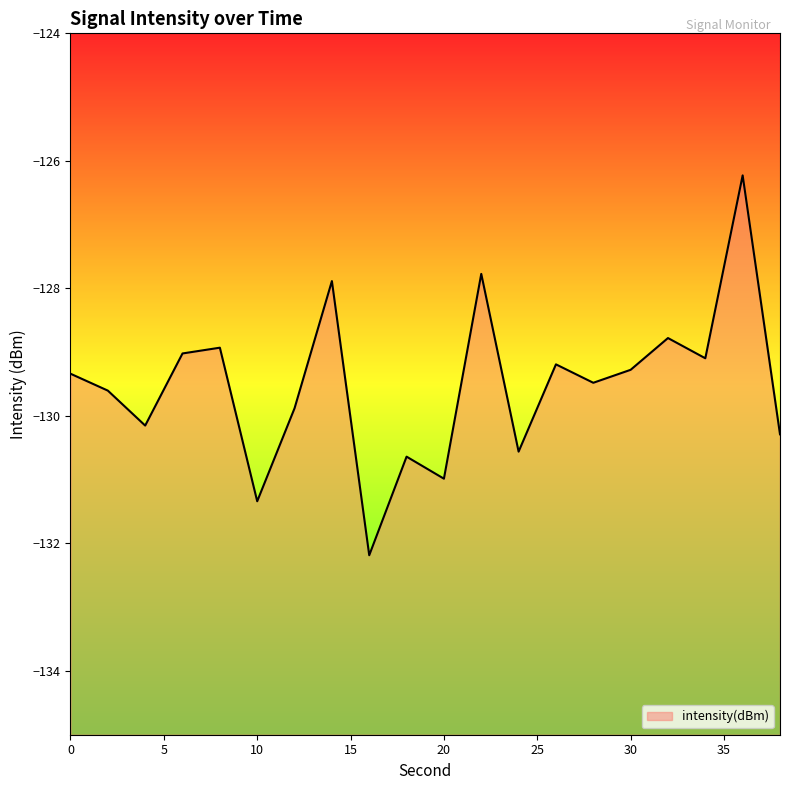

What is the average value?

-129.5